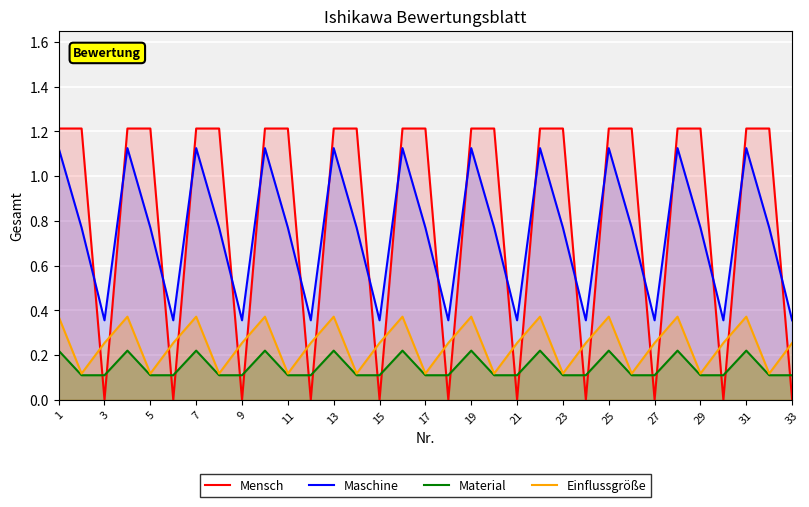

What is the difference between the highest and lowest values at 31?

1.0